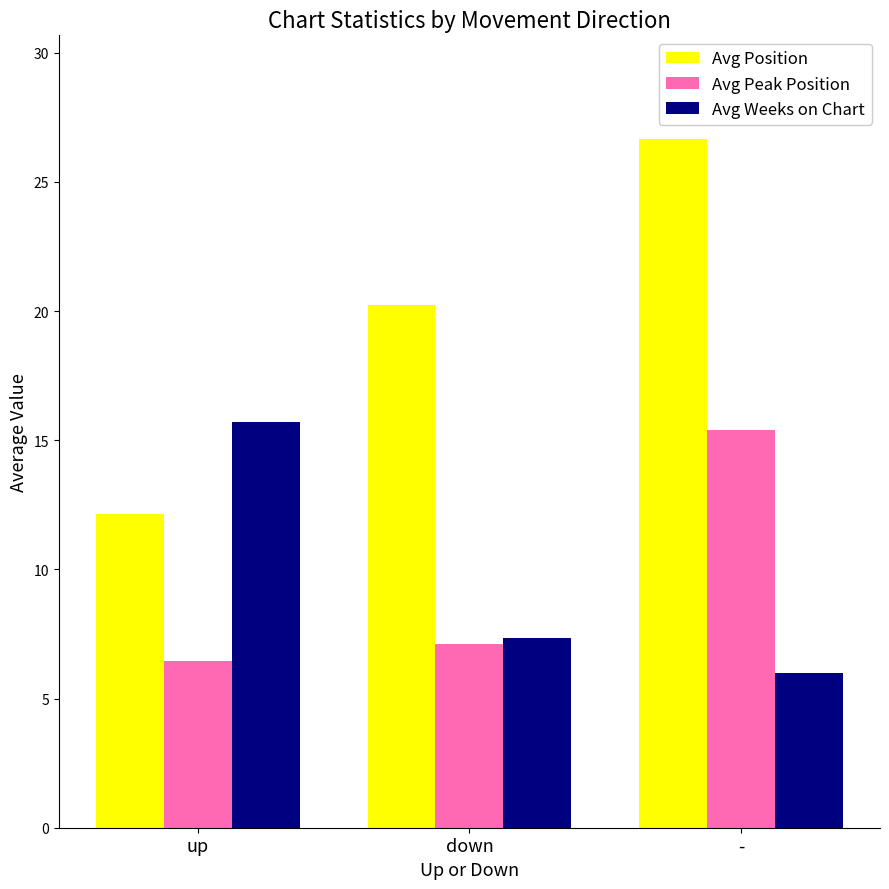

How many values in the Avg Peak Position series exceed 7?

2